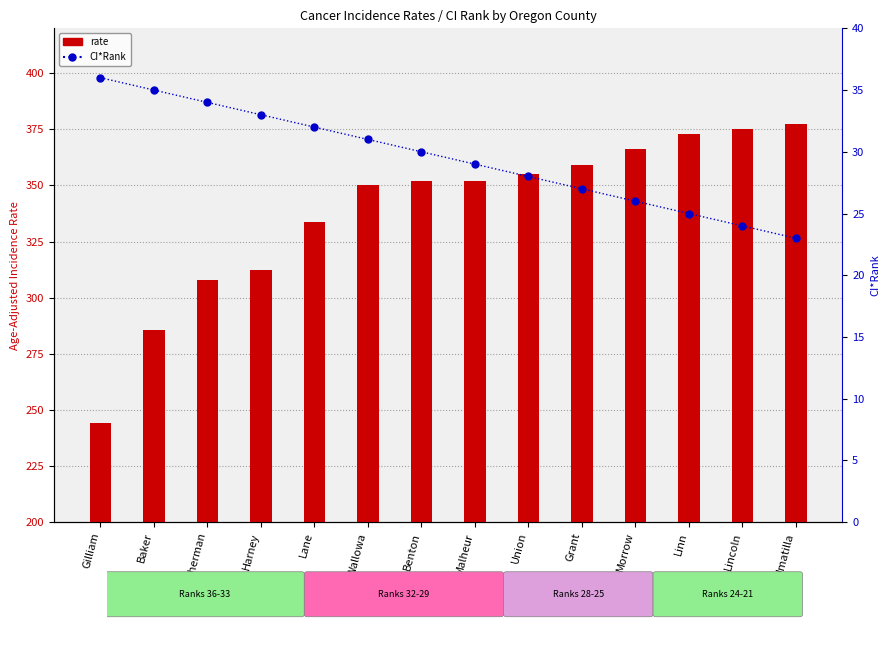

What is the greatest value displayed?

377.2